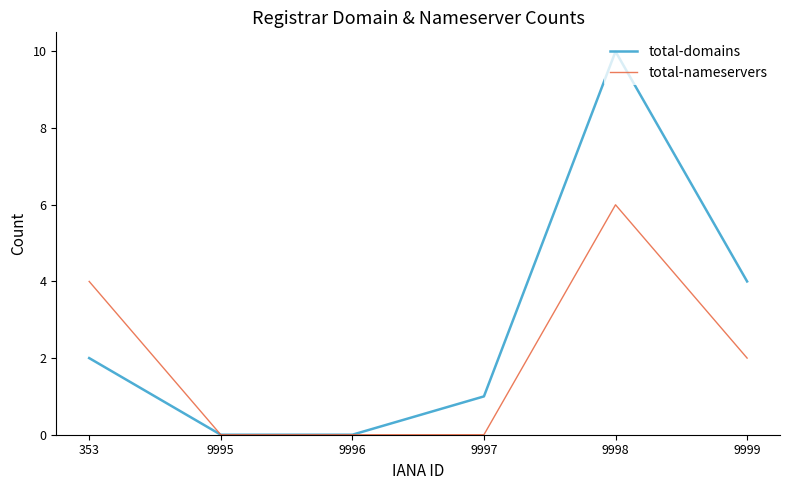

Which series has the widest spread of values?

total-domains